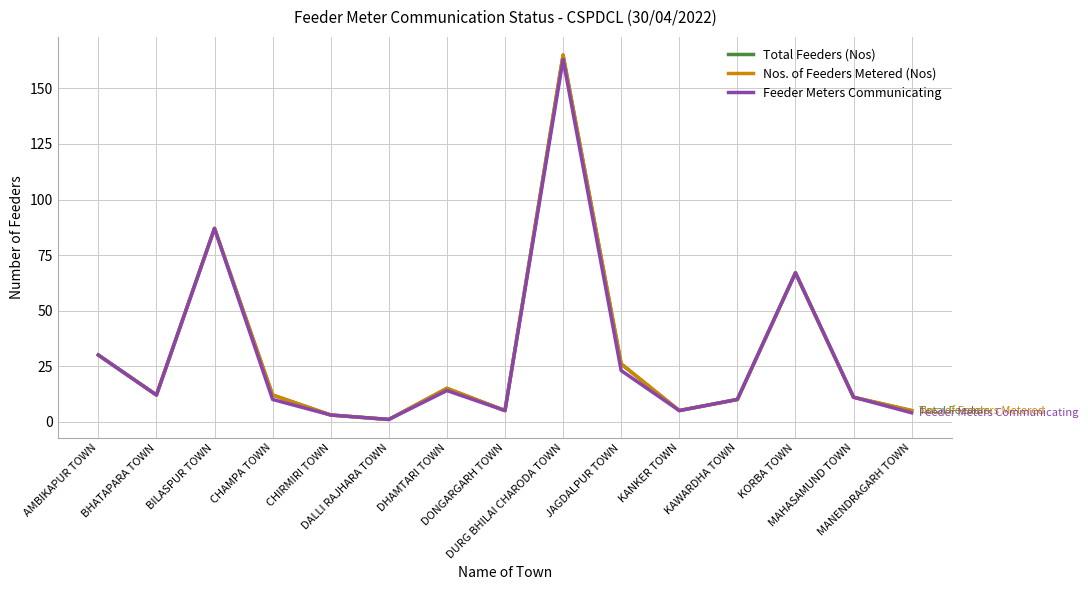

What is the difference between the Feeder Meters Communicating values at CHAMPA TOWN and KORBA TOWN?

57